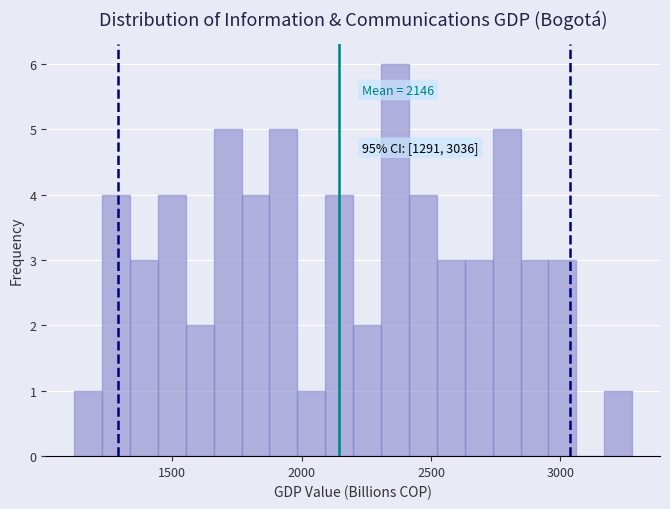

Around what value on the x-axis is the tallest bar? Give the approximate position of its centre, as read against the axis.

2350